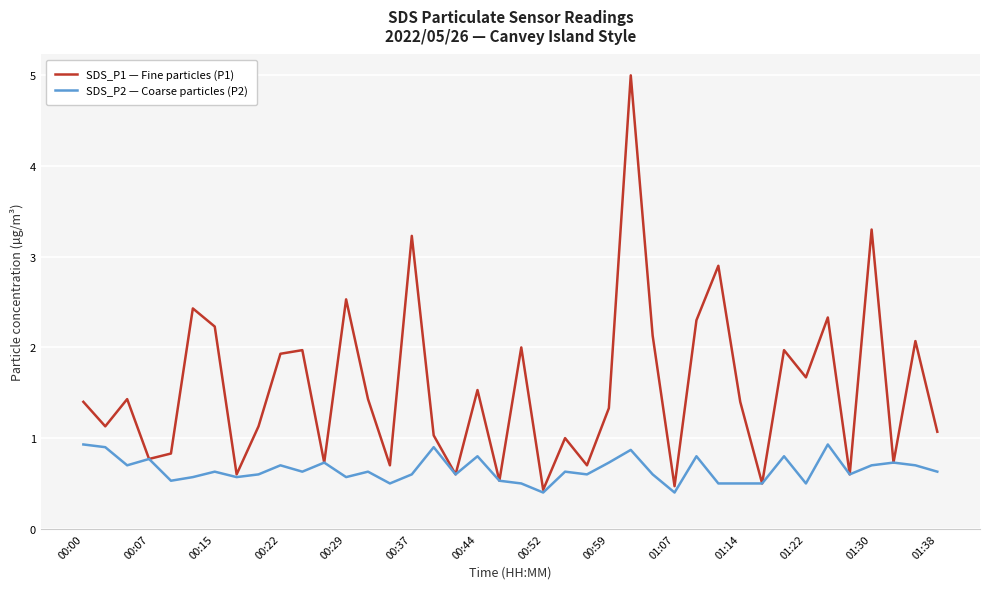

Rank the series by their average value, from highest to lowest.

SDS_P1 — Fine particles (P1), SDS_P2 — Coarse particles (P2)